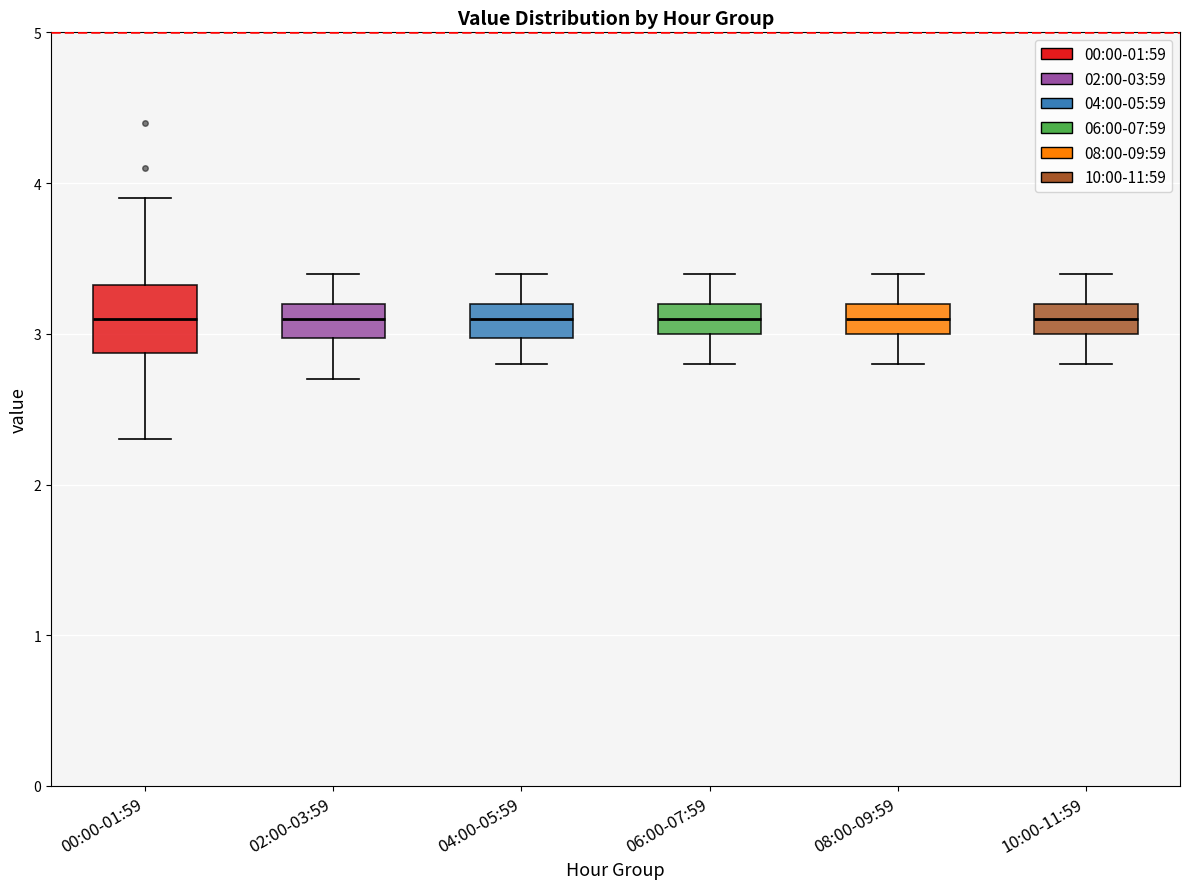

Reading left to right, transcribe this box plot: for each box, give where its median line is, the range the box spans, and where its two whiskers end, as read against the y-axis. The values are not printed on the chart, so give them approximately, as read against the axis.

00:00-01:59: median 3.1, box 2.9 to 3.3, whiskers 2.3 to 3.9
02:00-03:59: median 3.1, box 3.0 to 3.2, whiskers 2.7 to 3.4
04:00-05:59: median 3.1, box 3.0 to 3.2, whiskers 2.8 to 3.4
06:00-07:59: median 3.1, box 3.0 to 3.2, whiskers 2.8 to 3.4
08:00-09:59: median 3.1, box 3.0 to 3.2, whiskers 2.8 to 3.4
10:00-11:59: median 3.1, box 3.0 to 3.2, whiskers 2.8 to 3.4